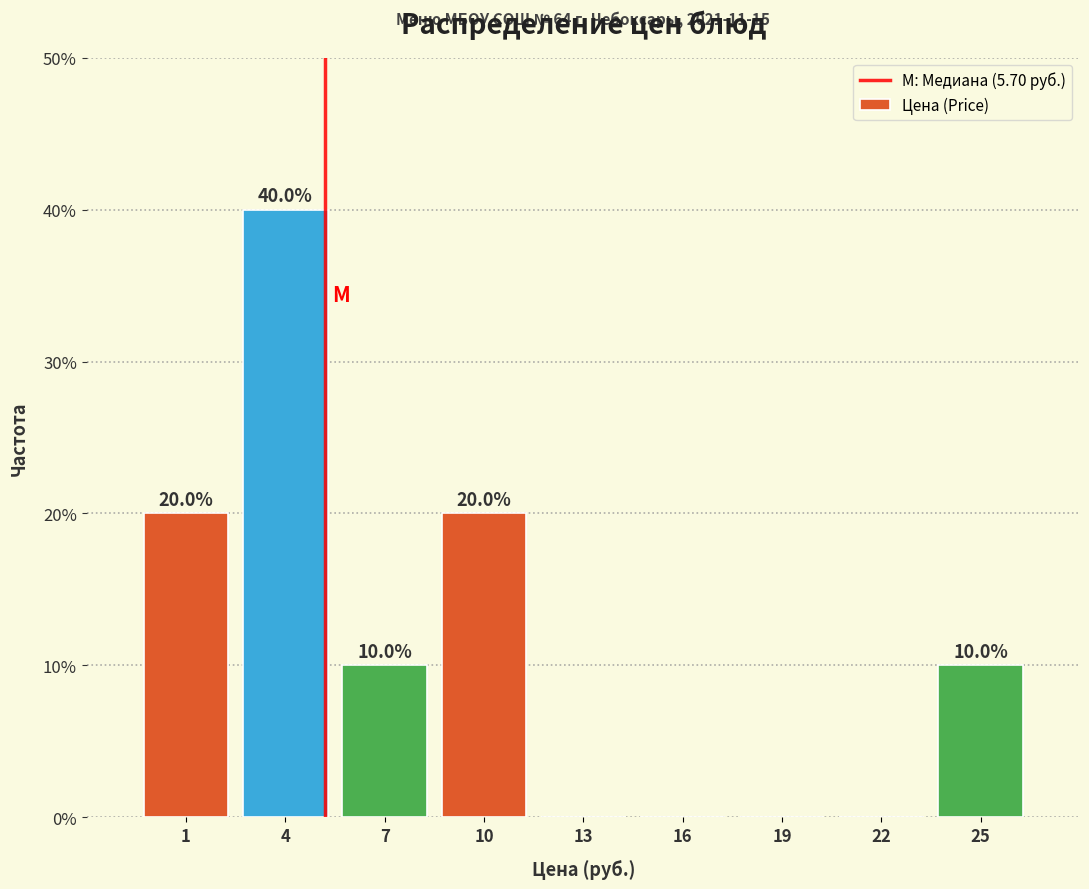

Reading left to right, what are all the values shown in this chart?

1=20	4=40	7=10	10=20	13=0	16=0	19=0	22=0	25=10